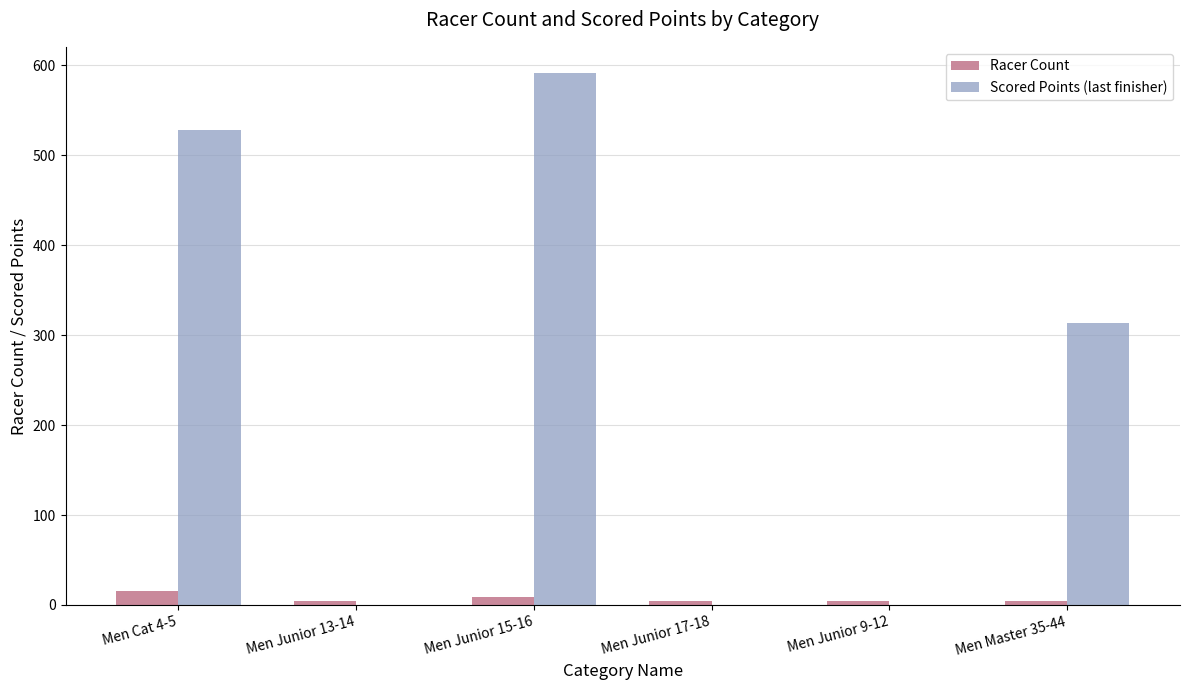

The Scored Points (last finisher) series shows 0.0 at Men Junior 9-12. True or false?

True